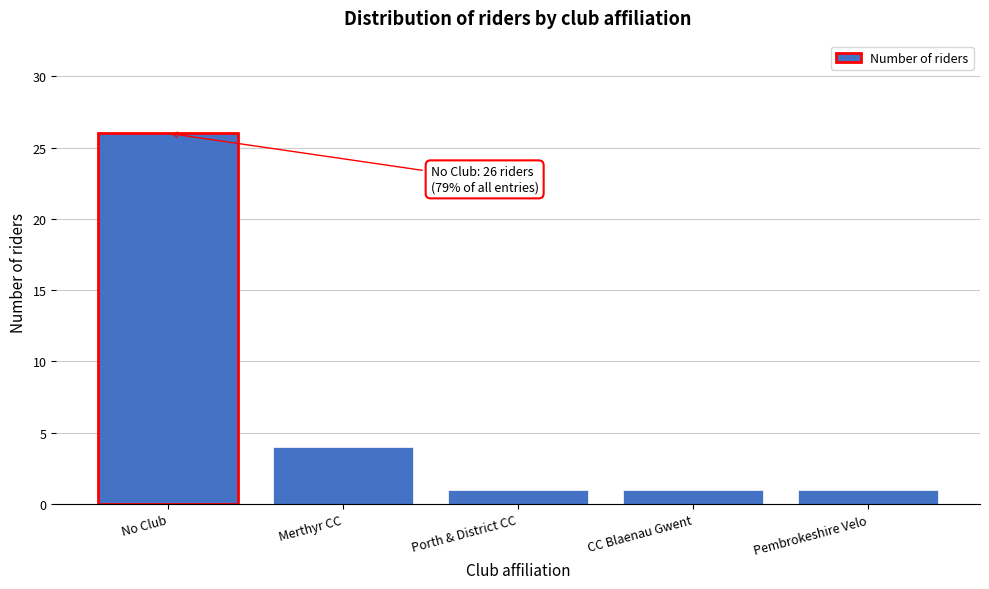

Reading left to right, list all the values displayed in this chart.

26	4	1	1	1